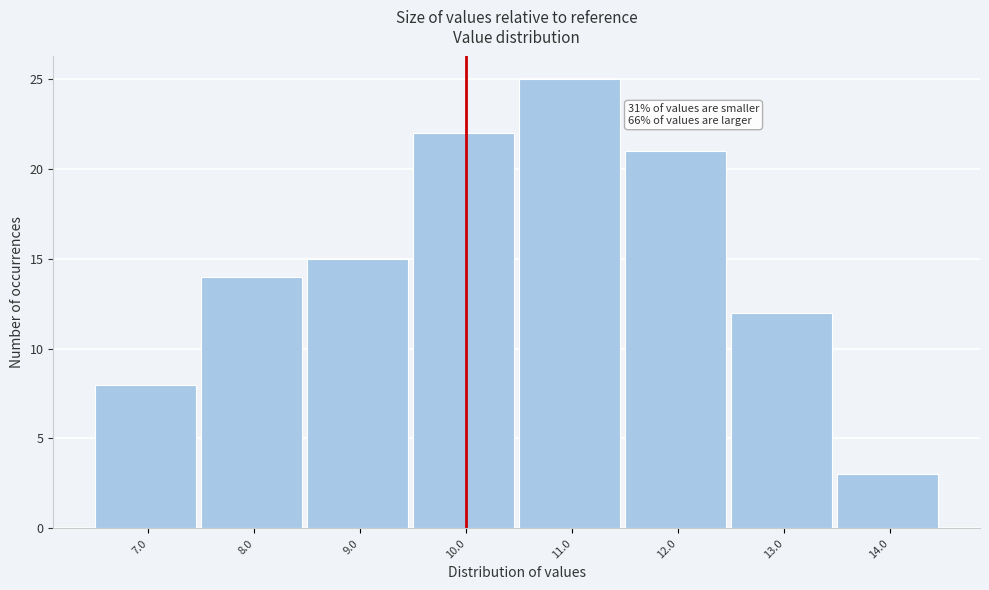

Reading right to left, extract all data points from this chart.

14.0=3	13.0=12	12.0=21	11.0=25	10.0=22	9.0=15	8.0=14	7.0=8